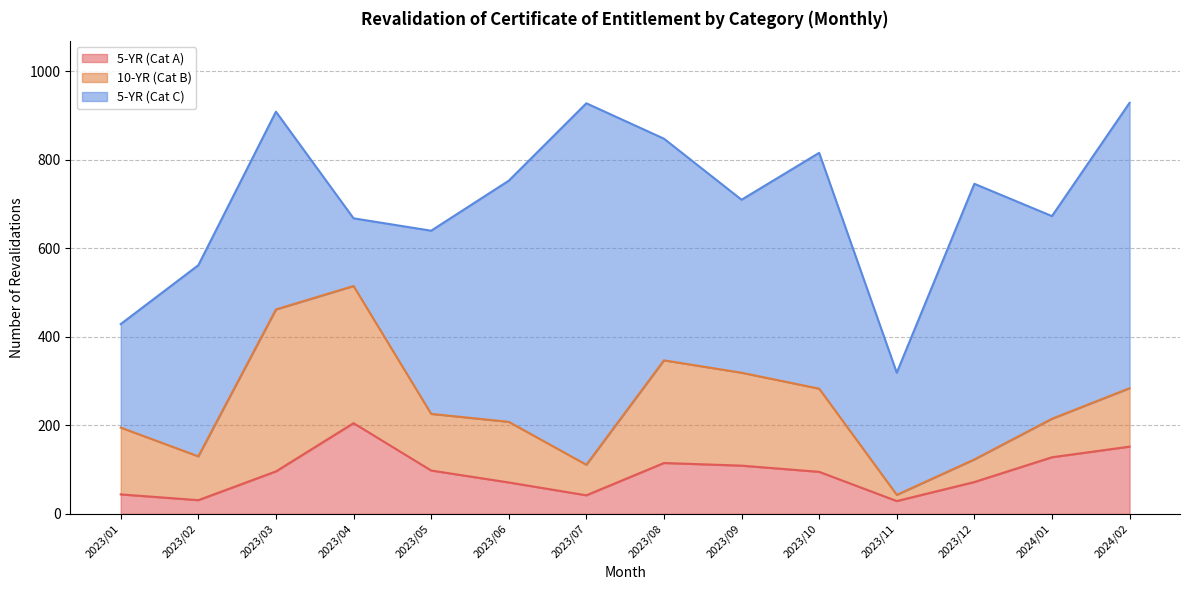

At 2023/07, list the series in order from largest to smallest.

5-YR (Cat C), 10-YR (Cat B), 5-YR (Cat A)